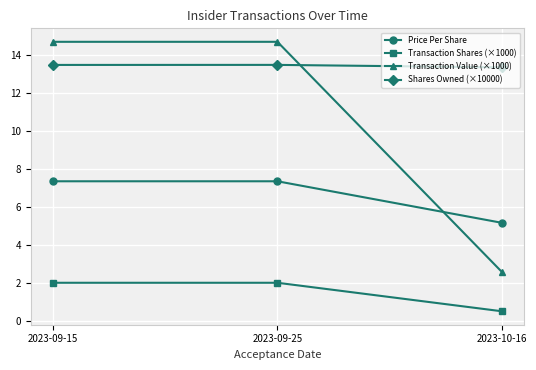

Is it true that Transaction Shares (×1000) equals 2.0 at 2023-09-15?

True